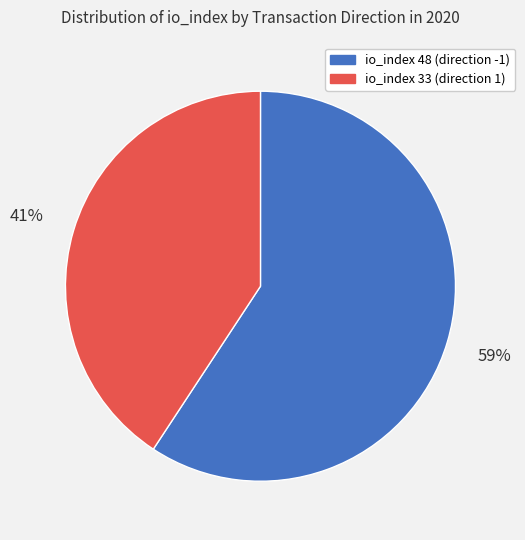

Is there any slice that represents more than half of the pie?

Yes